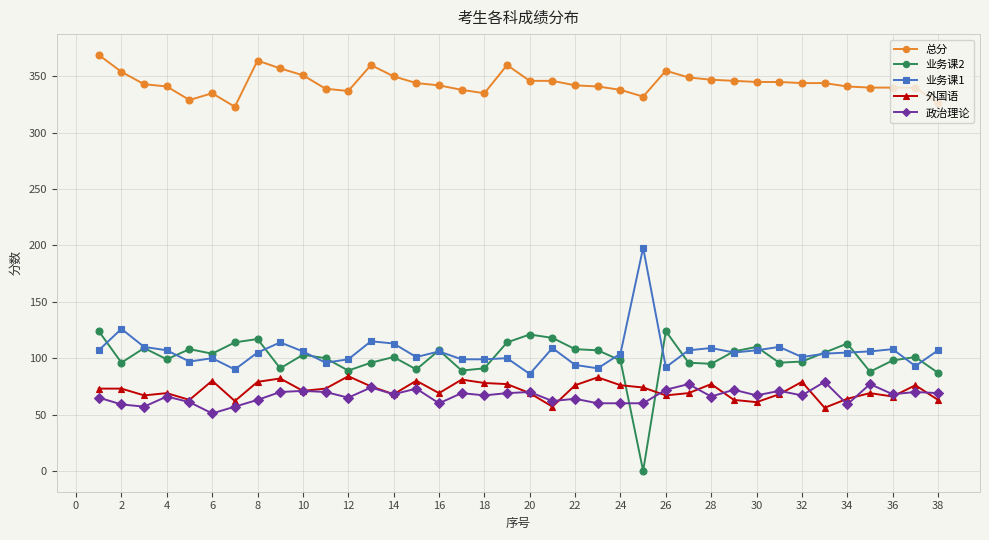

Which series has the largest total across all categories?

总分